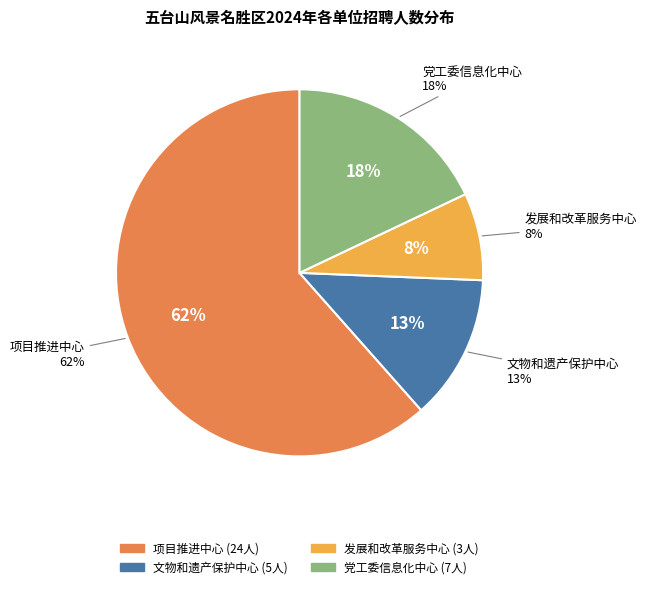

What is the ratio of the value at 五台山风景名胜区发展和改革服务中心 to the value at 五台山风景名胜区项目推进中心?

0.1